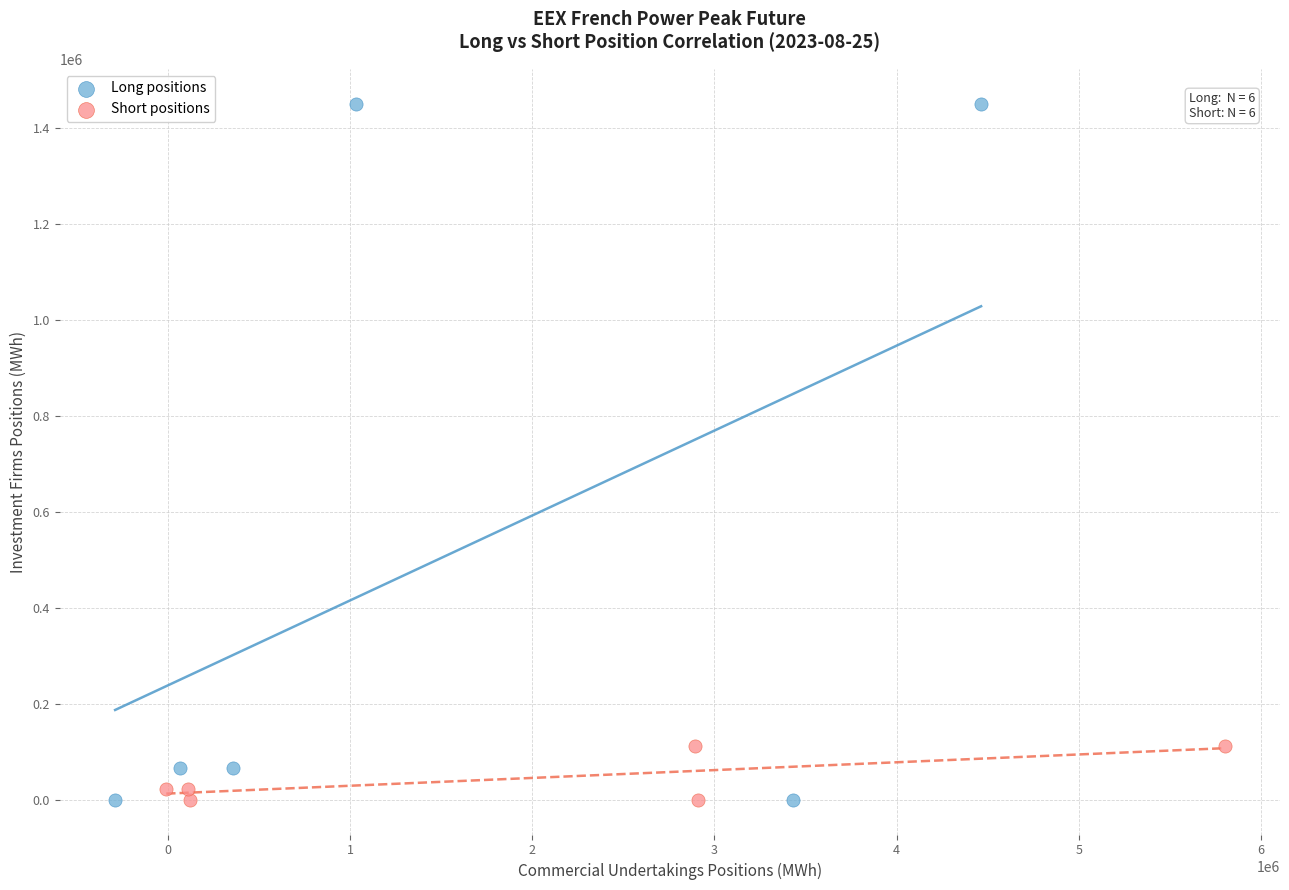

Which series has the widest spread of Y values?

Long positions